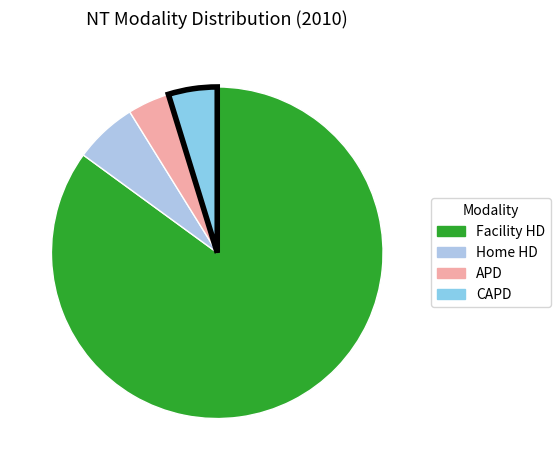

Is the sum of APD and CAPD greater than half?

No